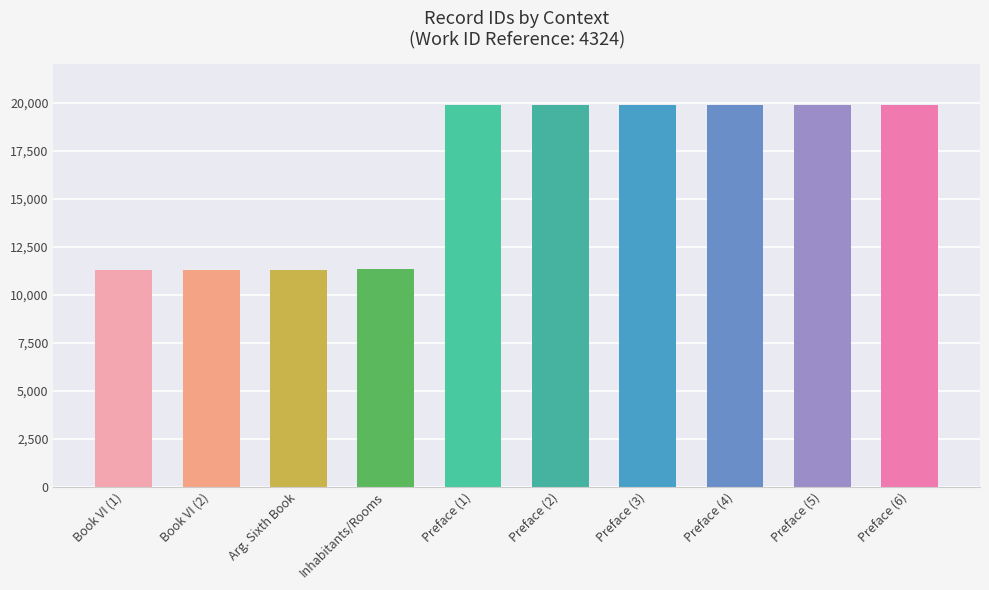

What is the average value?

16448